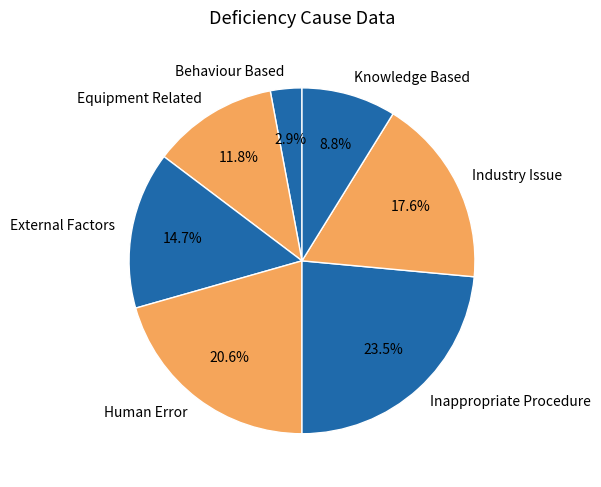

True or false: External Factors accounts for 15% of the total.

True